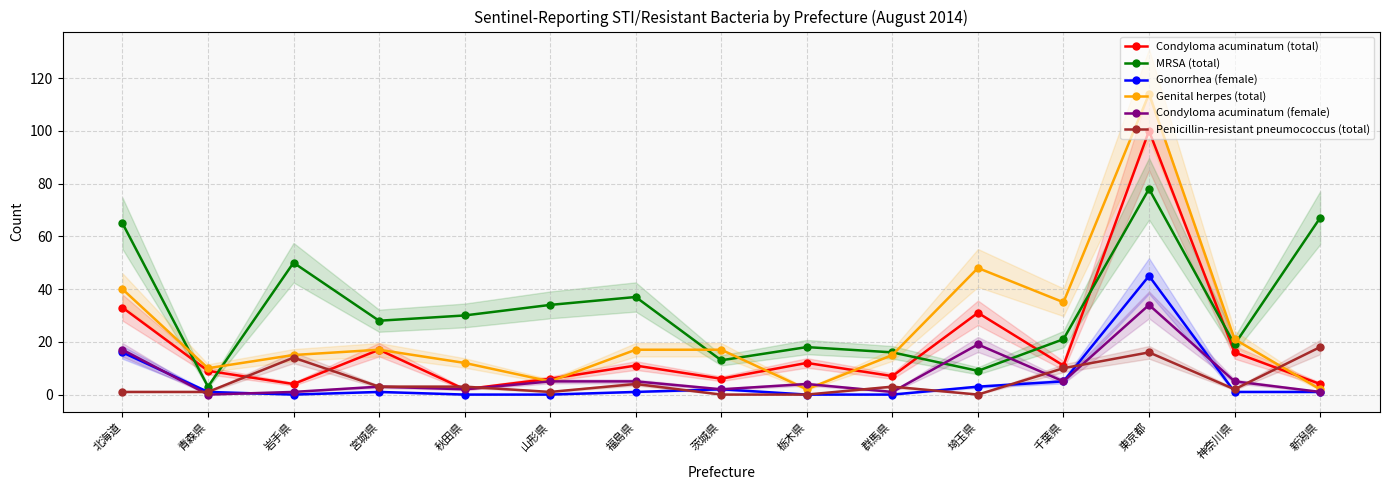

How many interior local peaks does the Genital herpes (total) series have?

3